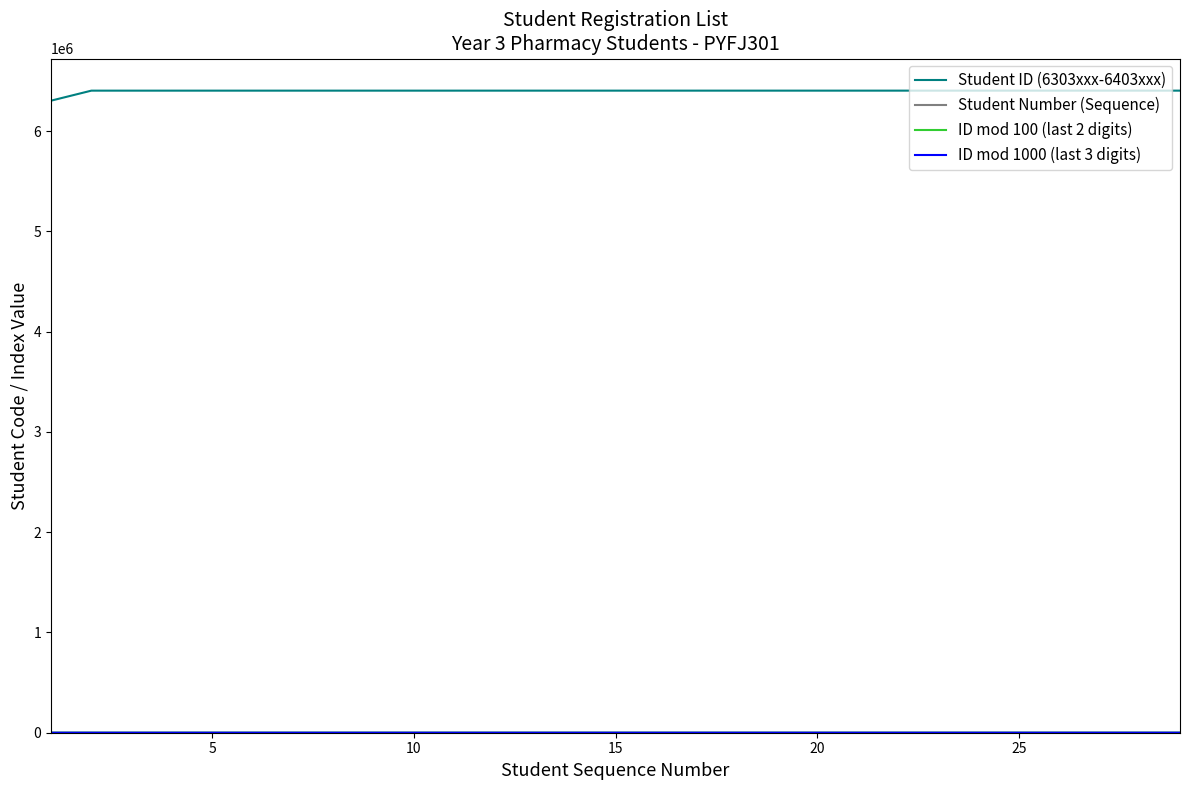

Which series has the largest total across all categories?

Student ID (6303xxx-6403xxx)